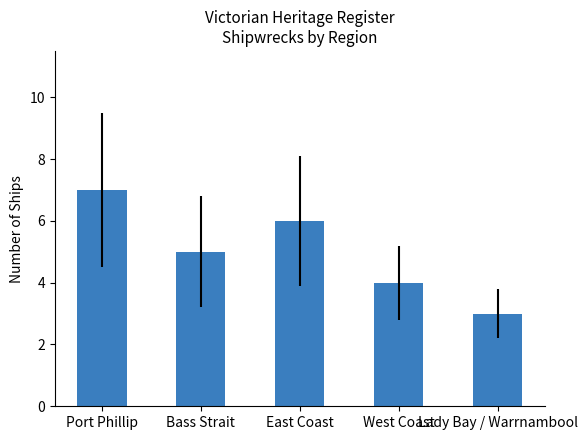

List the labels in order of value, largest first.

Port Phillip, East Coast, Bass Strait, West Coast, Lady Bay / Warrnambool